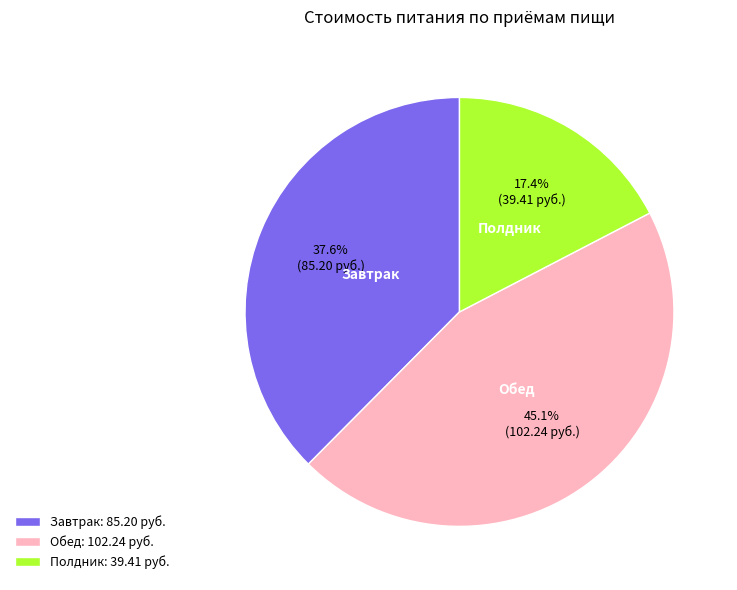

Is there any slice that represents more than half of the pie?

No